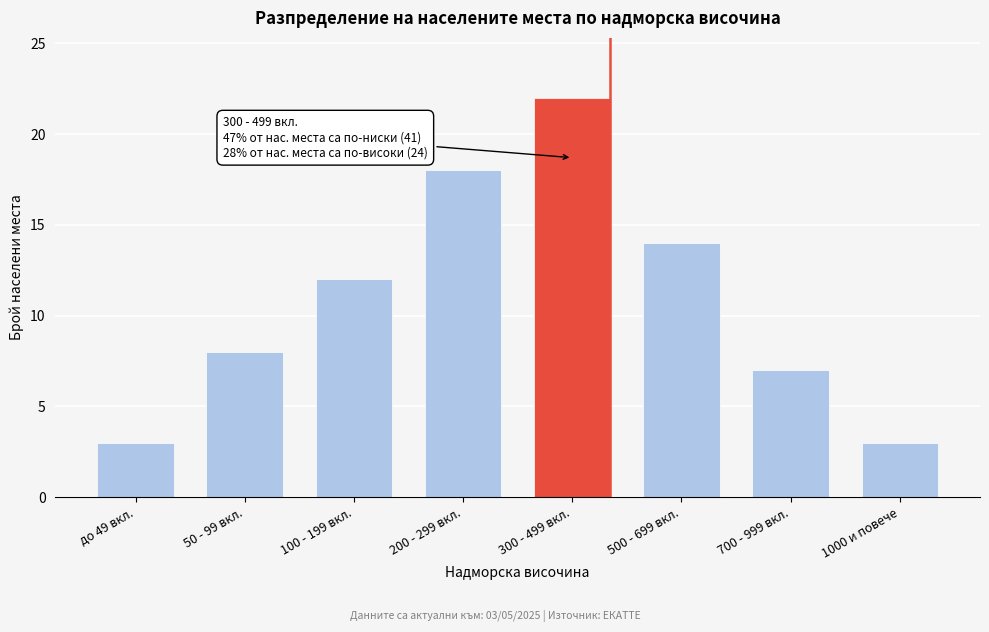

Reading left to right, list all the values displayed in this chart.

до 49 вкл.=3	50 - 99 вкл.=8	100 - 199 вкл.=12	200 - 299 вкл.=18	300 - 499 вкл.=22	500 - 699 вкл.=14	700 - 999 вкл.=7	1000 и повече=3